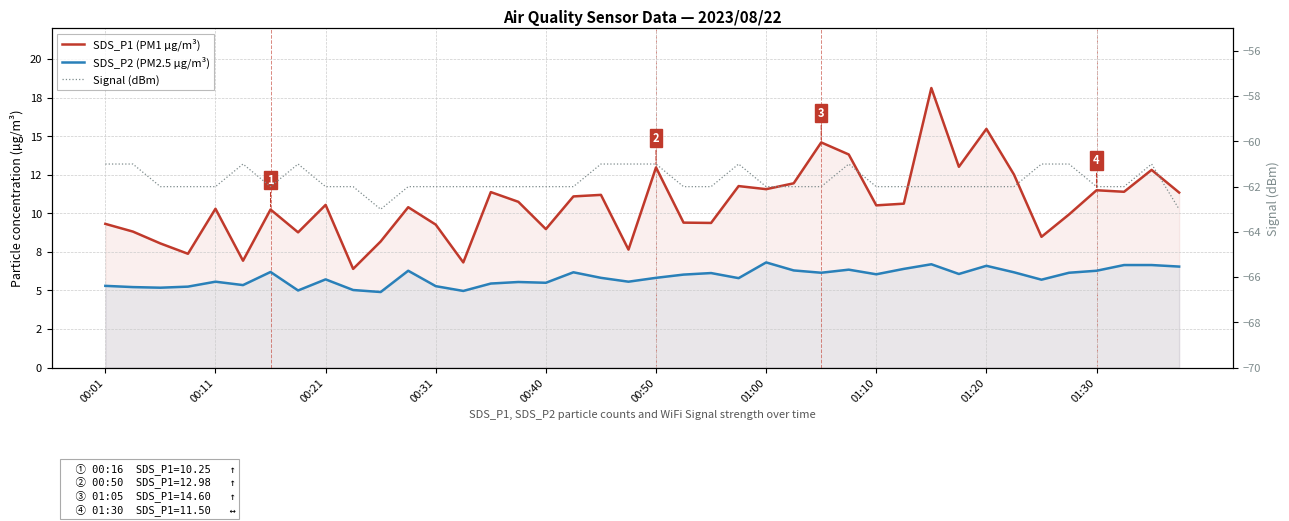

What is the sum of all SDS_P1 (PM1 µg/m³) values?

423.8